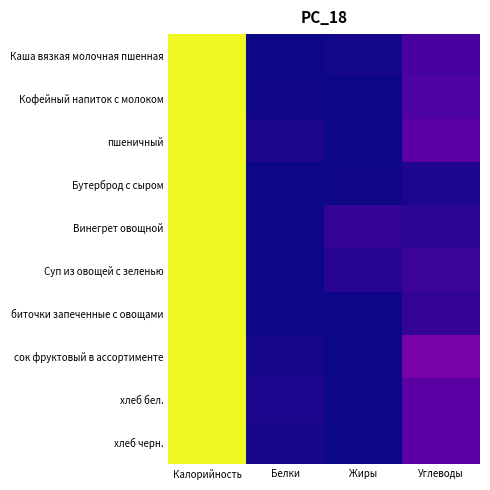

What is the total value across all series at Жиры?

0.1